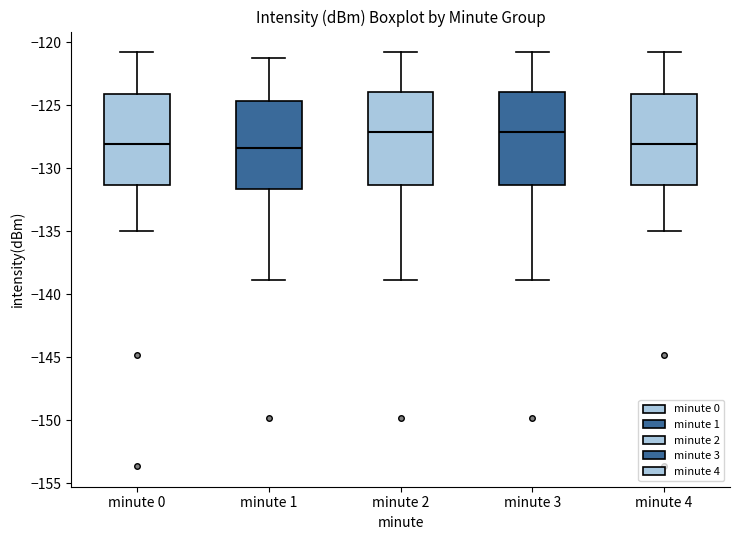

Where is the lower edge of the box for minute 2 on the y-axis? The values are not printed on the chart, so give them approximately, as read against the axis.

-131.5